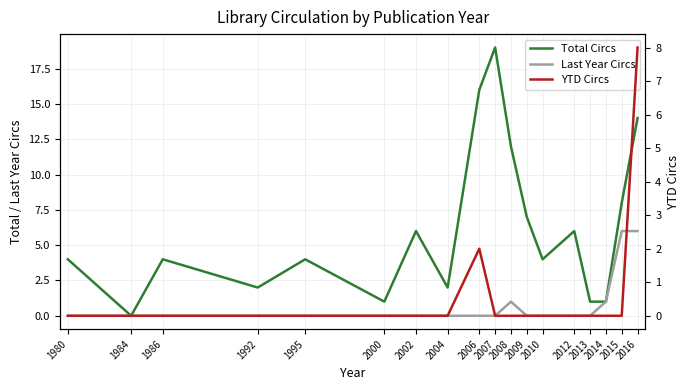

The YTD Circs series shows 0 at 2008. True or false?

True